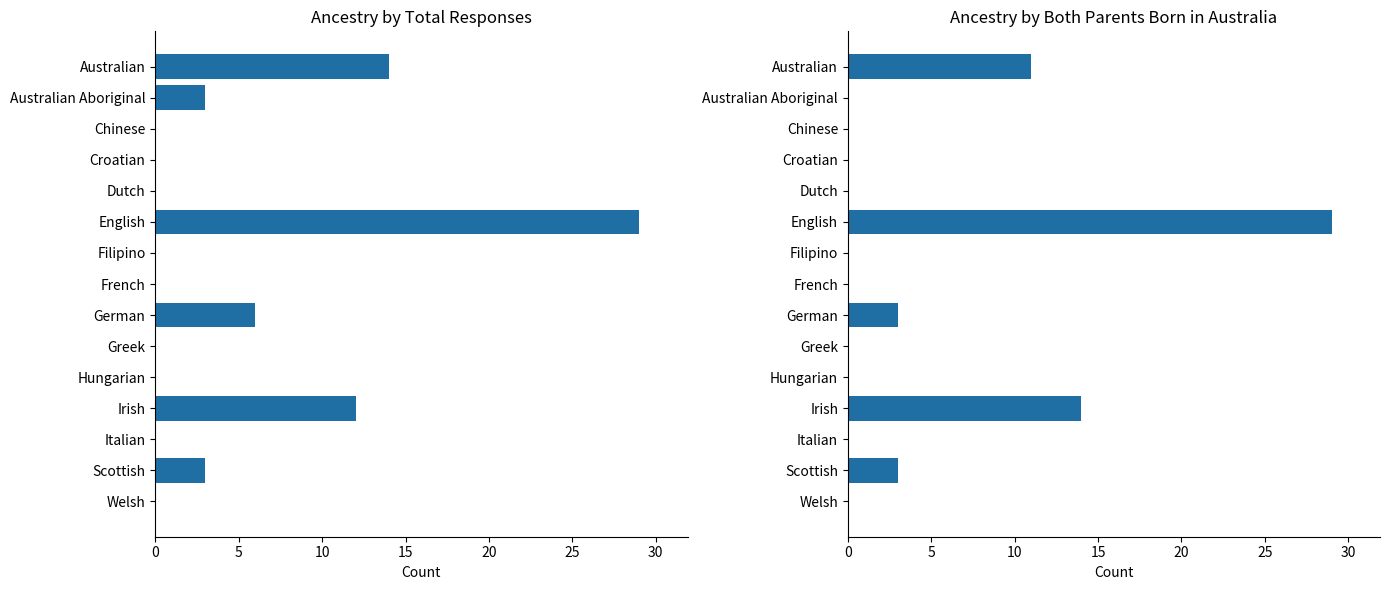

What is the sum of all Total responses values?

67